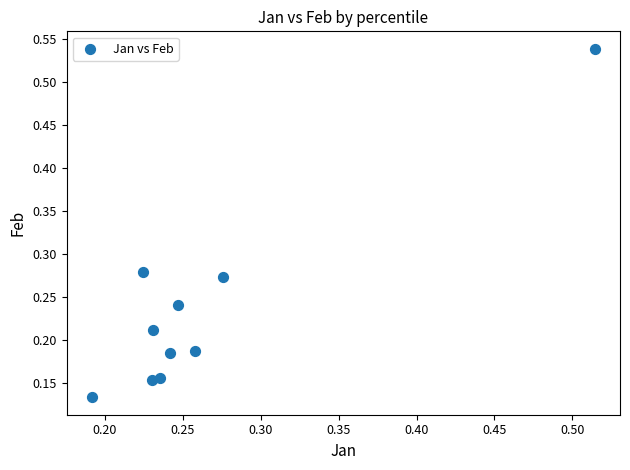

How many points are shown in the scatter plot?

10